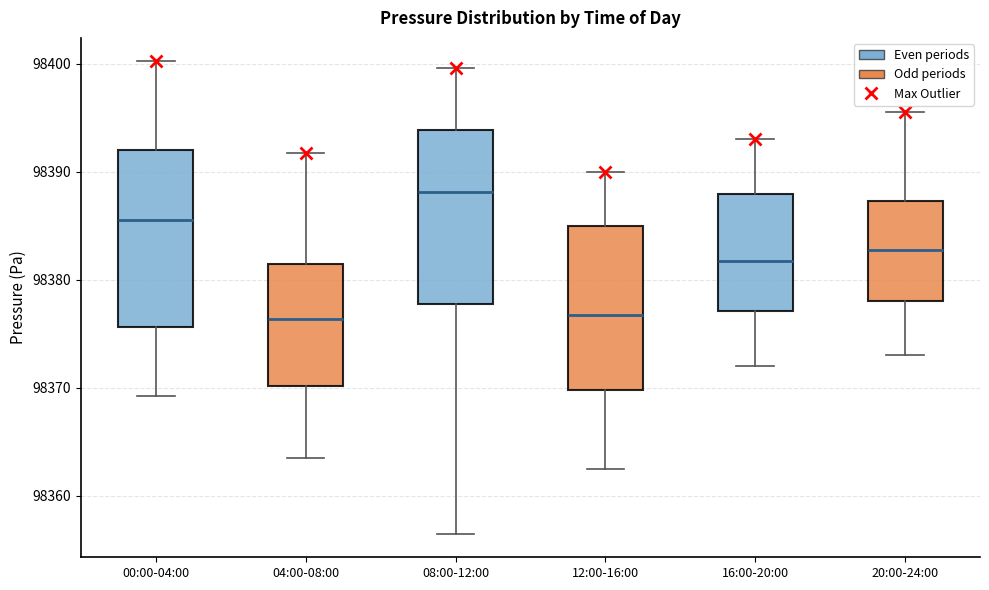

Reading left to right, read every box against the y-axis: the position of its median line, the range the box covers, and the ends of its whiskers. The values are not printed on the chart, so give them approximately, as read against the axis.

00:00-04:00: median 98386, box 98376 to 98392, whiskers 98369 to 98400
04:00-08:00: median 98376, box 98370 to 98381, whiskers 98364 to 98392
08:00-12:00: median 98388, box 98378 to 98394, whiskers 98357 to 98400
12:00-16:00: median 98377, box 98370 to 98385, whiskers 98363 to 98390
16:00-20:00: median 98382, box 98377 to 98388, whiskers 98372 to 98393
20:00-24:00: median 98383, box 98378 to 98387, whiskers 98373 to 98396